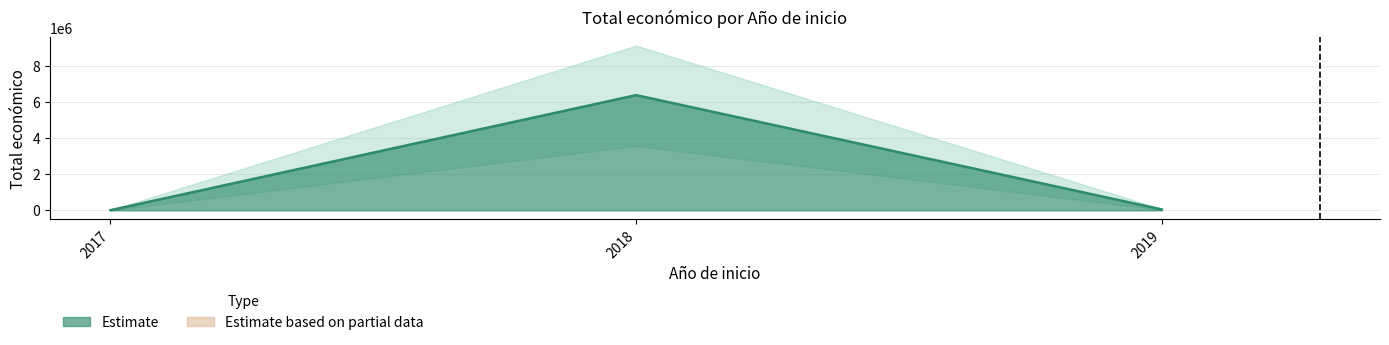

The chart shows a value of 27193 at 2019. True or false?

False